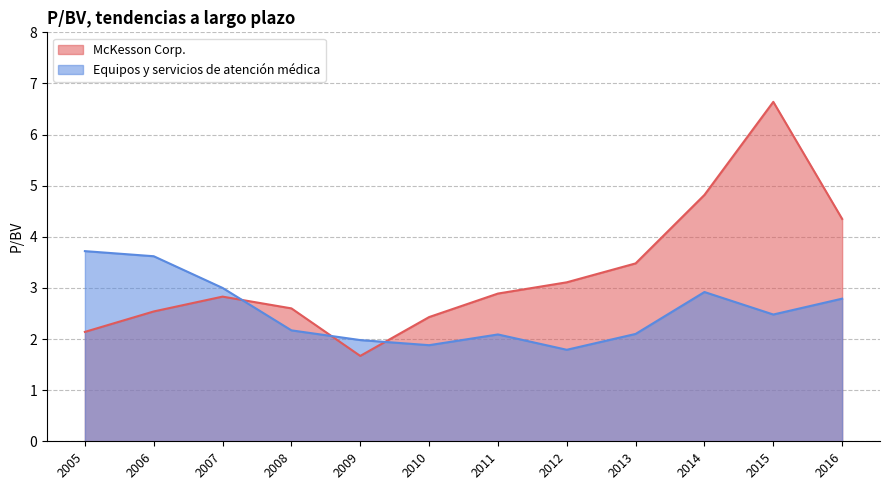

What is the highest value of the McKesson Corp. series?

6.6